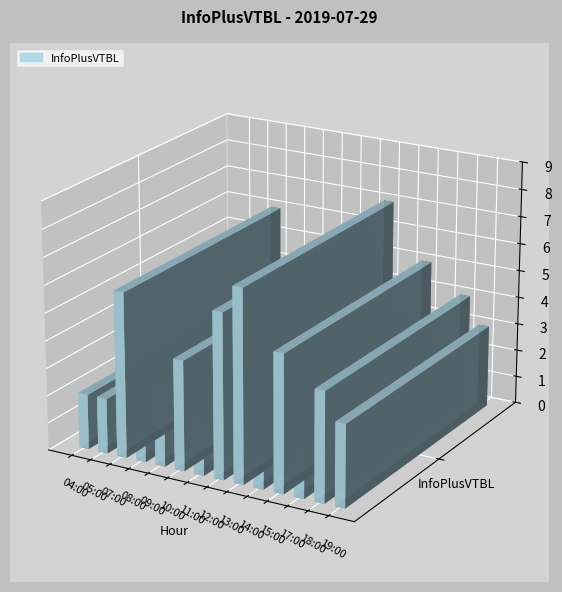

What is the approximate value at 09:00?

3